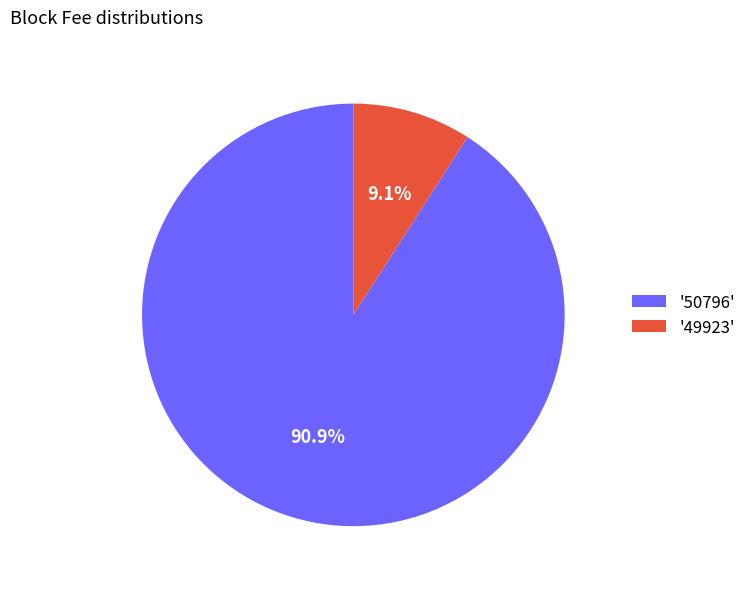

Combined, do '49923' and '50796' account for over 50%?

Yes